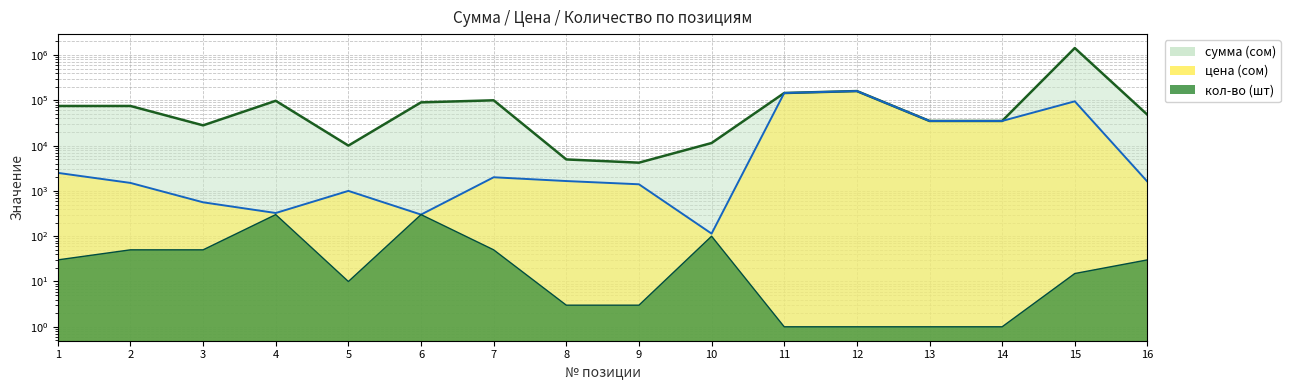

Where does the цена (сом) series first go above 1650?

1